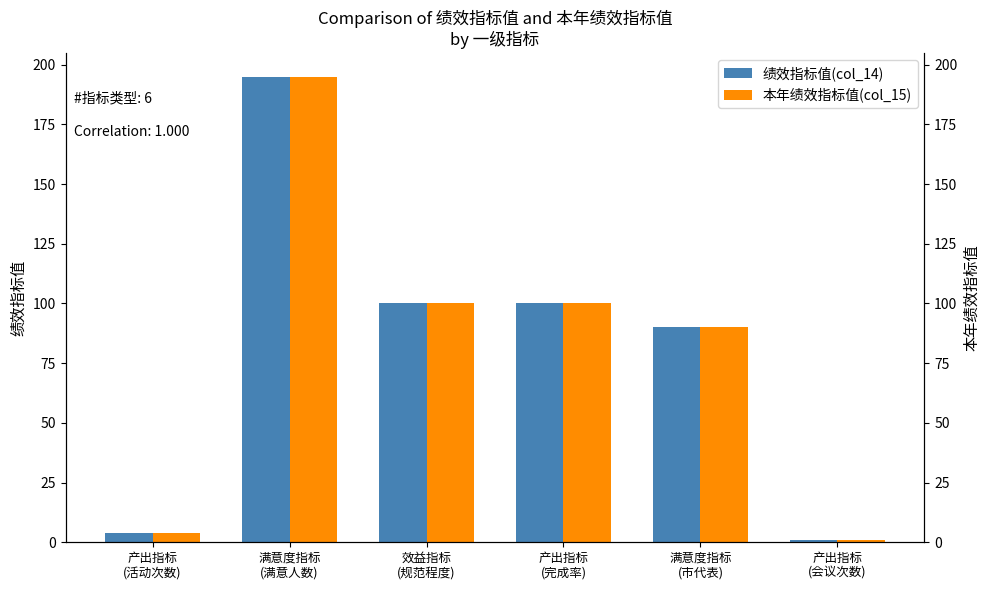

What is the value of the 本年绩效指标值(col_15) bar at the 3rd from the left?

100